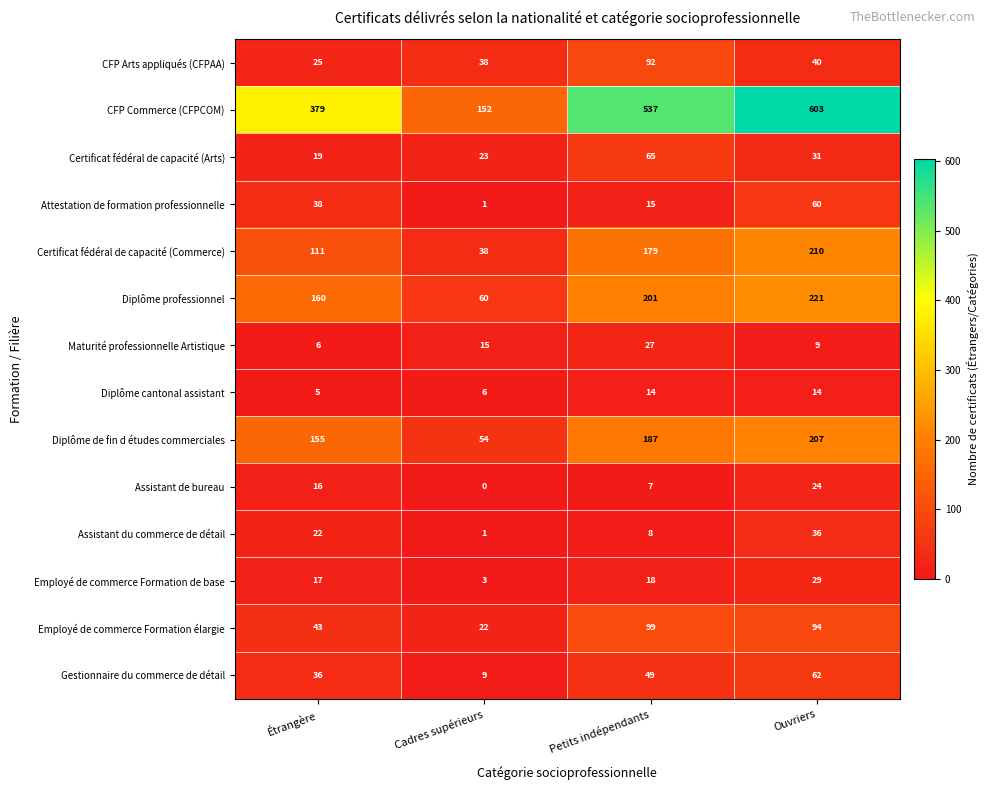

What is the difference between the Attestation de formation professionnelle values at Cadres supérieurs and Étrangère?

37